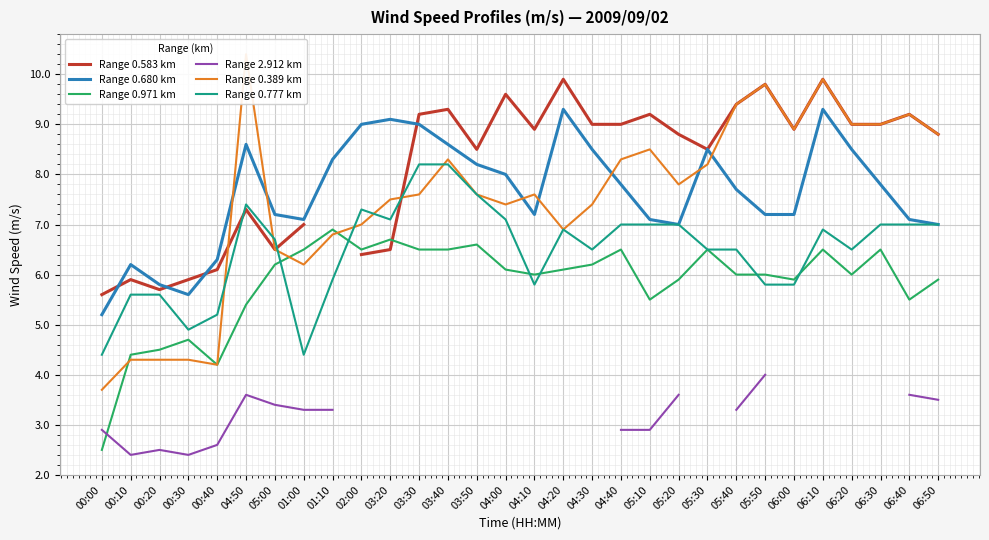

Rank the categories by Range 0.680 km value from highest to lowest.

04:20, 06:10, 03:20, 02:00, 03:30, 04:50, 03:40, 04:30, 05:30, 06:20, 01:10, 03:50, 04:00, 04:40, 06:30, 05:40, 05:00, 04:10, 05:50, 06:00, 01:00, 05:10, 06:40, 05:20, 06:50, 00:40, 00:10, 00:20, 00:30, 00:00